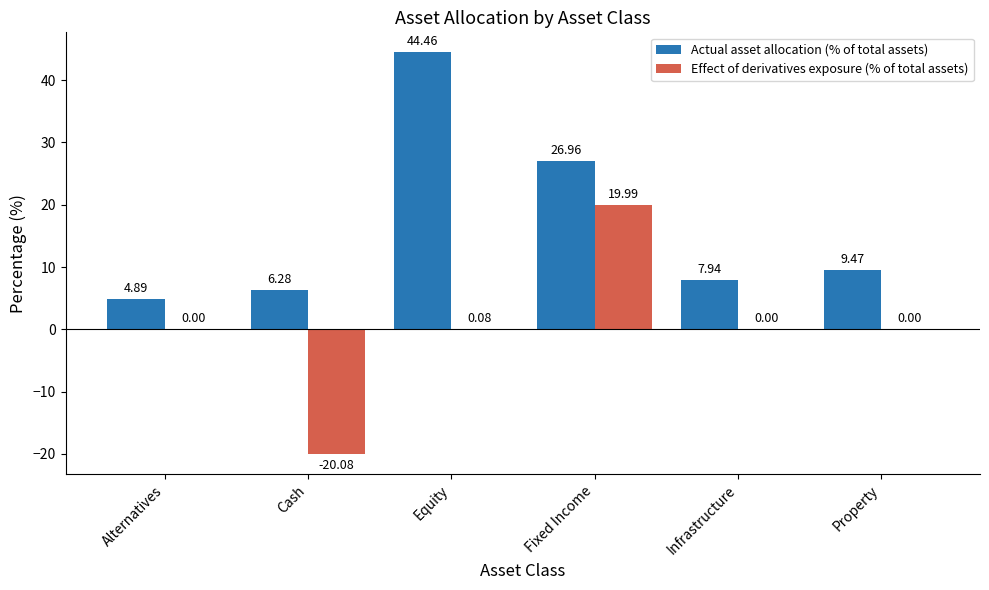

Between Cash and Property, which series saw the biggest shift?

Effect of derivatives exposure (% of total assets)